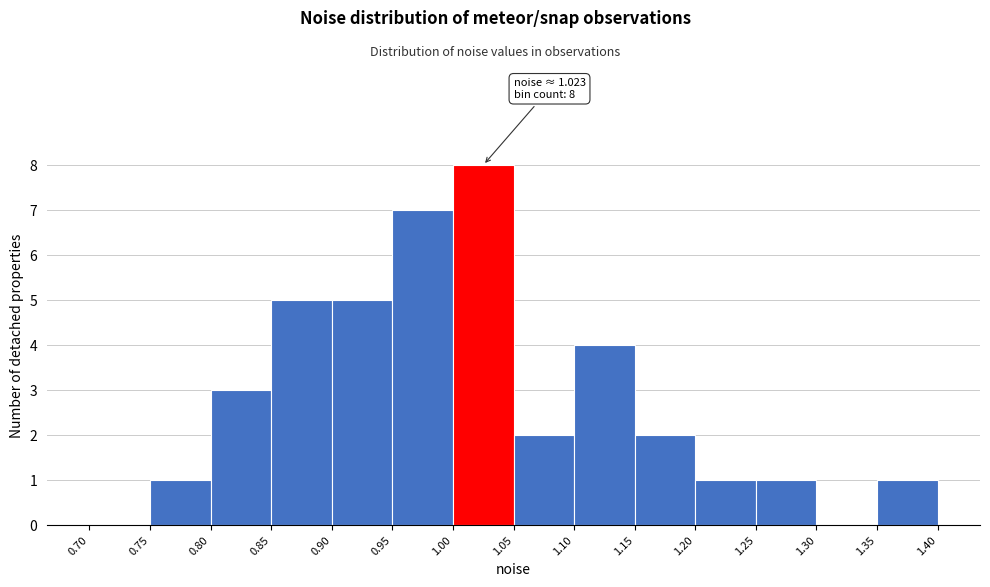

Which range on the x-axis has the tallest bar?

1.00 to 1.05